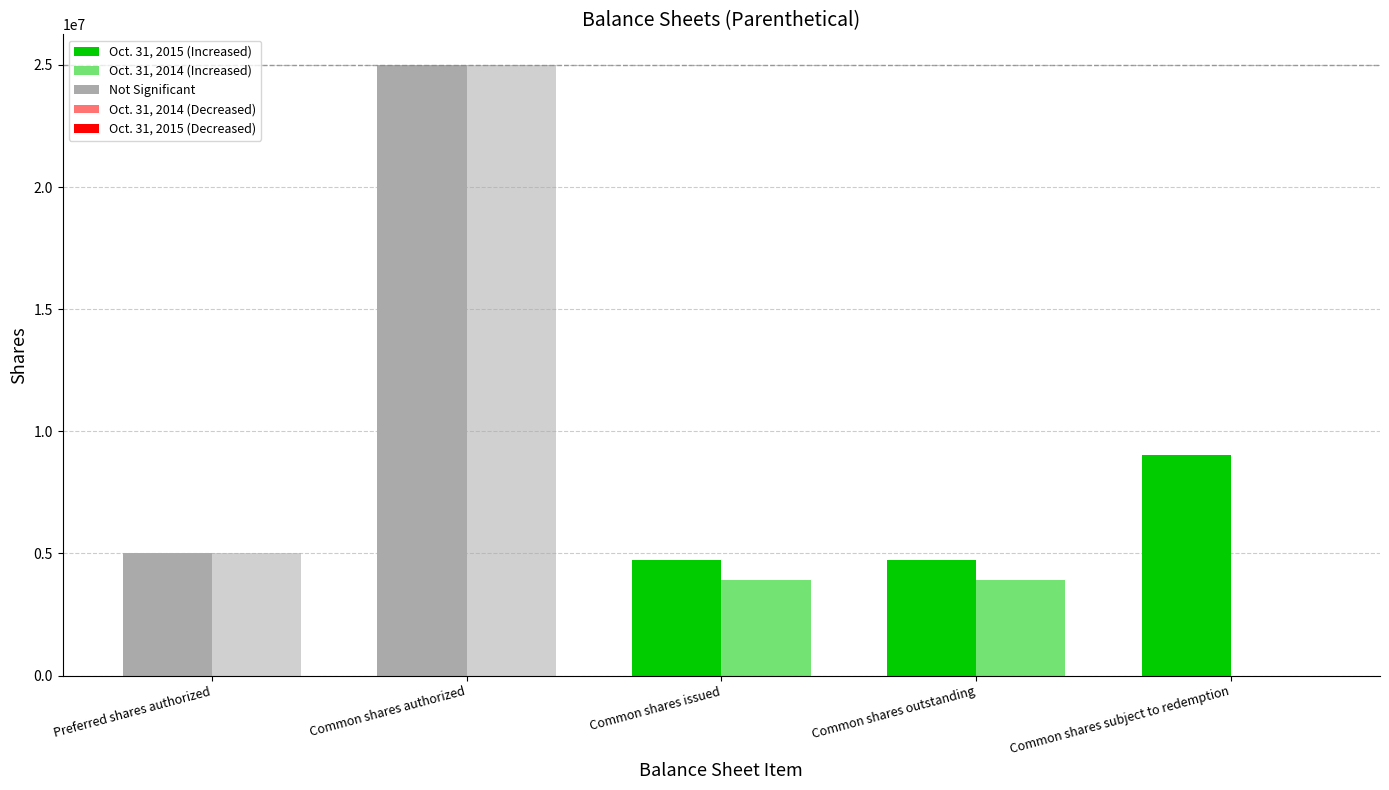

Does the chart contain stacked bars?

No